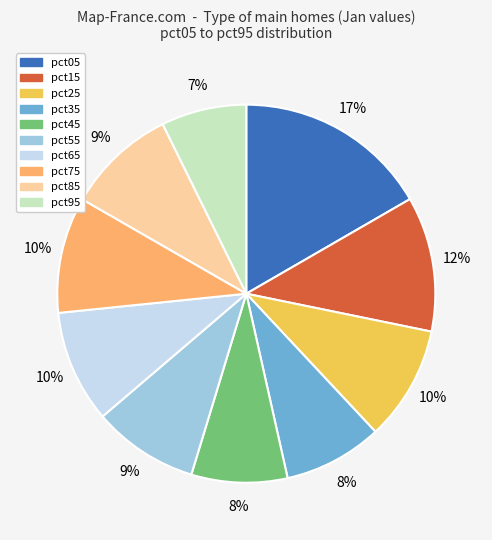

Which category has the biggest portion of the pie?

pct05